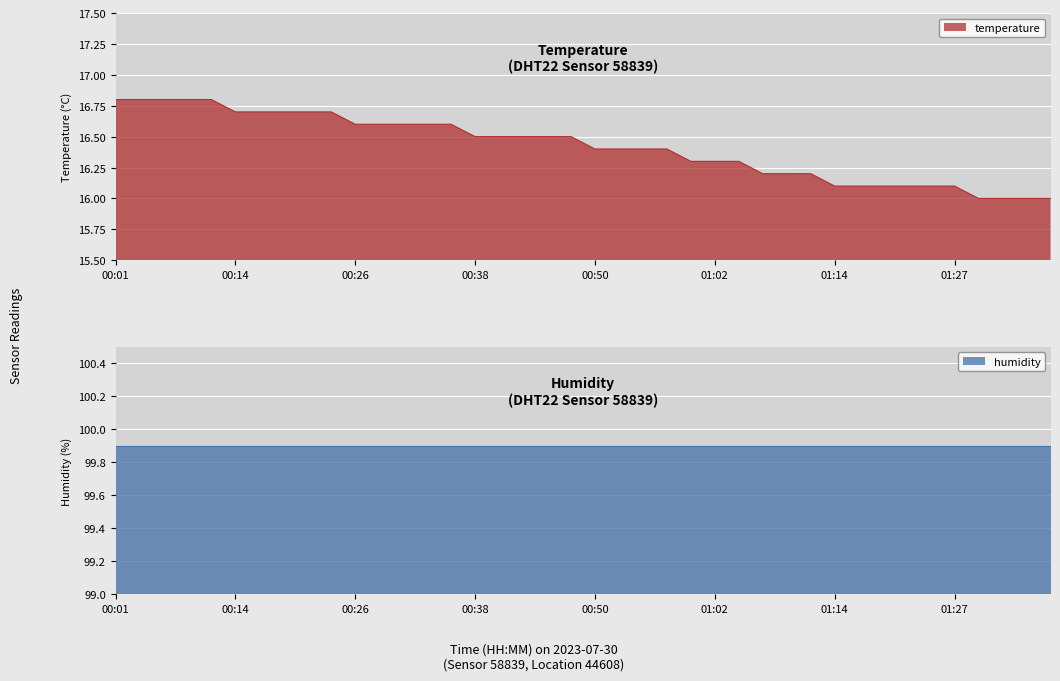

Reading left to right, what are all the values shown in this chart?

00:01=16.8	00:04=16.8	00:06=16.8	00:09=16.8	00:11=16.8	00:14=16.7	00:16=16.7	00:18=16.7	00:21=16.7	00:23=16.7	00:26=16.6	00:28=16.6	00:31=16.6	00:33=16.6	00:35=16.6	00:38=16.5	00:40=16.5	00:43=16.5	00:45=16.5	00:48=16.5	00:50=16.4	00:53=16.4	00:55=16.4	00:57=16.4	01:00=16.3	01:02=16.3	01:05=16.3	01:07=16.2	01:10=16.2	01:12=16.2	01:14=16.1	01:17=16.1	01:19=16.1	01:22=16.1	01:24=16.1	01:27=16.1	01:29=16.0	01:32=16.0	01:34=16.0	01:37=16.0